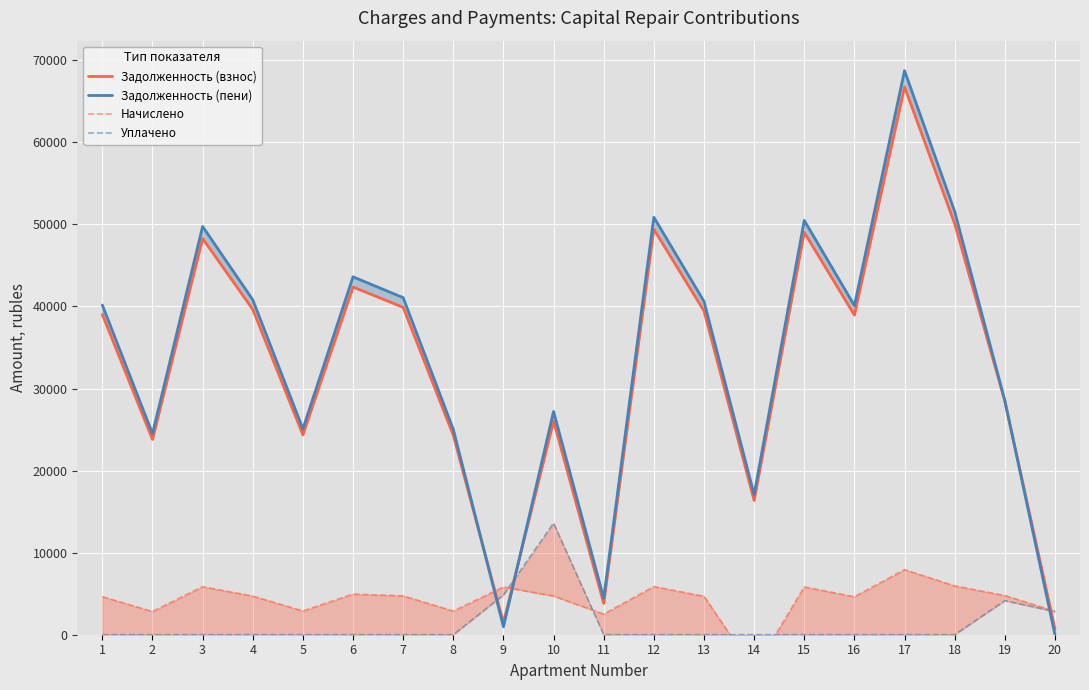

How many interior local peaks does the Задолженность (пени) series have?

6